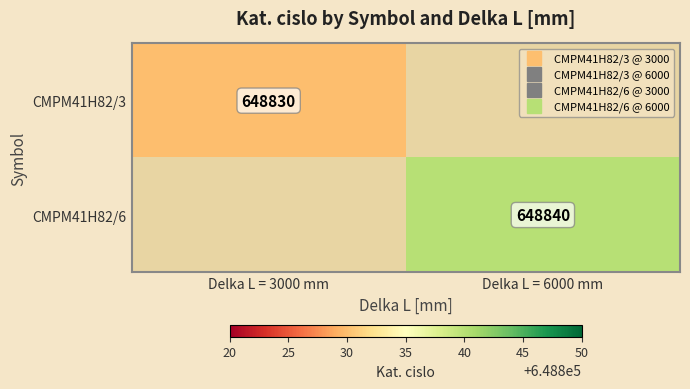

Rank the series by their maximum value, from highest to lowest.

CMPM41H82/3, CMPM41H82/6